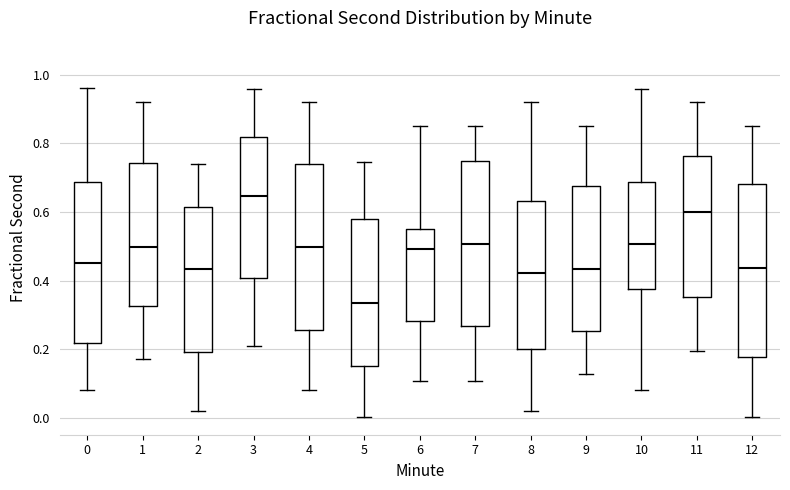

Where does the lower whisker of the box at x = 0 end on the y-axis? The values are not printed on the chart, so give them approximately, as read against the axis.

0.08